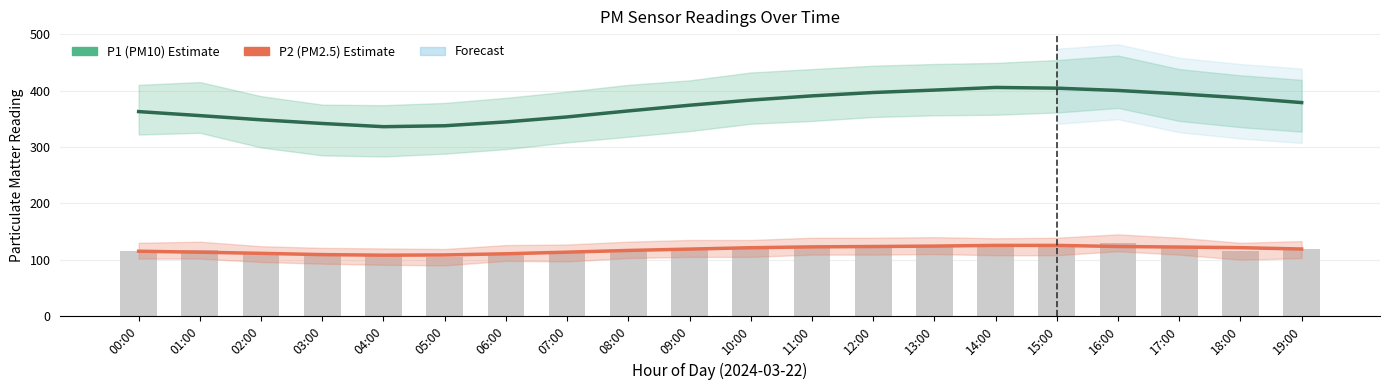

Rank the categories by P1 (PM10 Estimate) value from highest to lowest.

14:00, 15:00, 13:00, 16:00, 12:00, 17:00, 11:00, 18:00, 10:00, 19:00, 09:00, 08:00, 00:00, 01:00, 07:00, 02:00, 06:00, 03:00, 05:00, 04:00